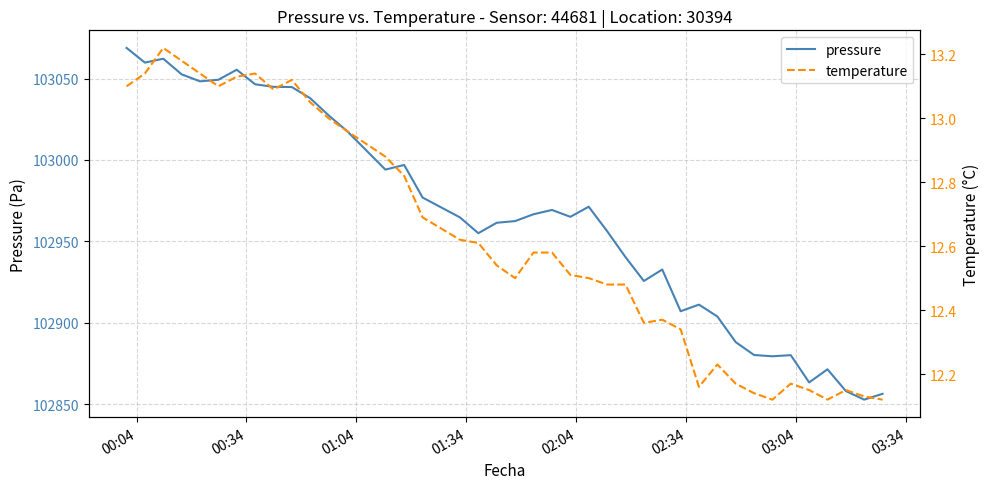

What is the maximum value for pressure?

103068.9